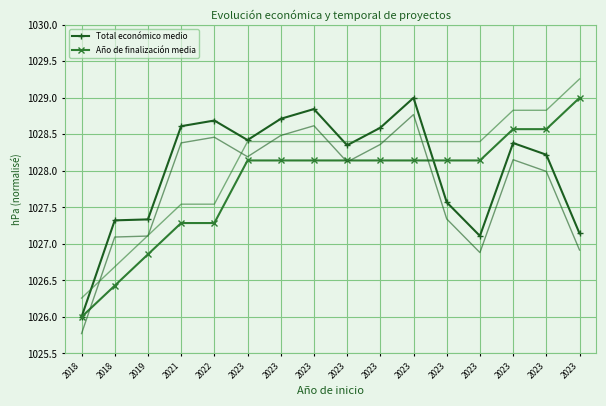

Reading left to right, list all the values displayed in this chart.

Total económico medio: 2018=1026.0	2018=1027.3	2019=1027.3	2021=1028.6	2022=1028.7	2023=1028.4	2023=1028.7	2023=1028.8	2023=1028.4	2023=1028.6	2023=1029.0	2023=1027.6	2023=1027.1	2023=1028.4	2023=1028.2	2023=1027.1
Año de finalización media: 2018=1026.0	2018=1026.4	2019=1026.9	2021=1027.3	2022=1027.3	2023=1028.1	2023=1028.1	2023=1028.1	2023=1028.1	2023=1028.1	2023=1028.1	2023=1028.1	2023=1028.1	2023=1028.6	2023=1028.6	2023=1029.0